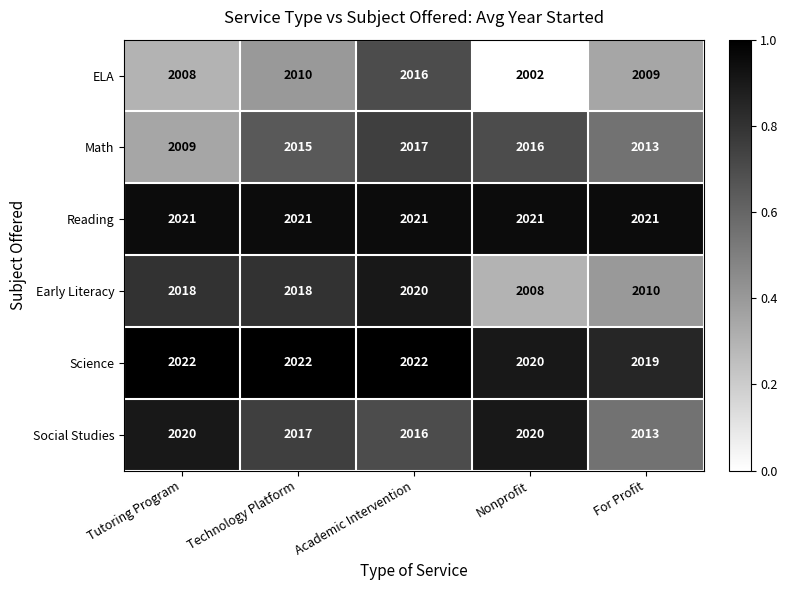

What is the difference between the second highest and minimum values in the Math series?

7